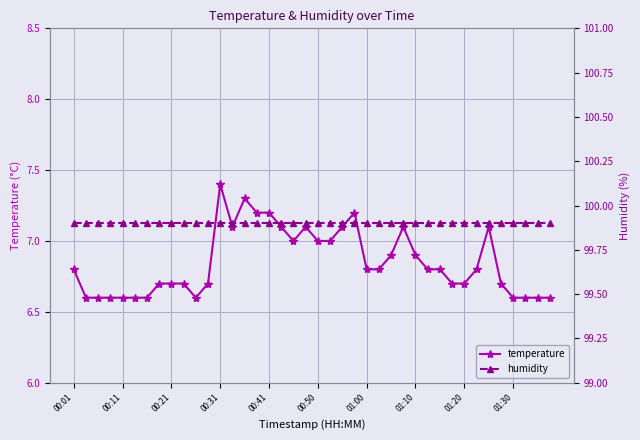

Reading right to left, list all the values displayed in this chart.

temperature: 6.6	6.6	6.6	6.6	6.7	7.1	6.8	6.7	6.7	6.8	6.8	6.9	7.1	6.9	6.8	6.8	7.2	7.1	7.0	7.0	7.1	7.0	7.1	7.2	7.2	7.3	7.1	7.4	6.7	6.6	6.7	6.7	6.7	6.6	6.6	6.6	6.6	6.6	6.6	6.8
humidity: 99.9	99.9	99.9	99.9	99.9	99.9	99.9	99.9	99.9	99.9	99.9	99.9	99.9	99.9	99.9	99.9	99.9	99.9	99.9	99.9	99.9	99.9	99.9	99.9	99.9	99.9	99.9	99.9	99.9	99.9	99.9	99.9	99.9	99.9	99.9	99.9	99.9	99.9	99.9	99.9